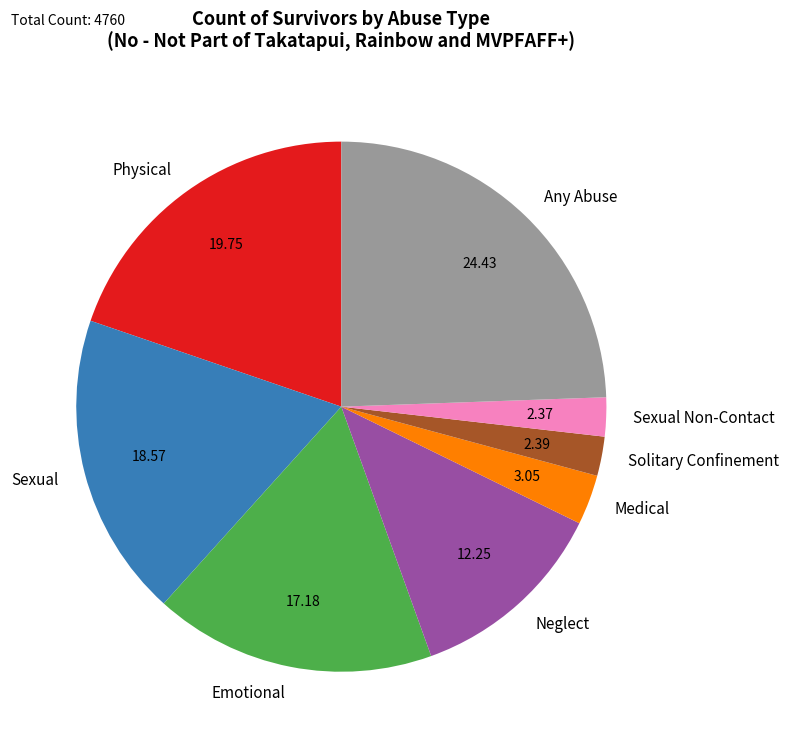

Which slice is the largest?

Any Abuse